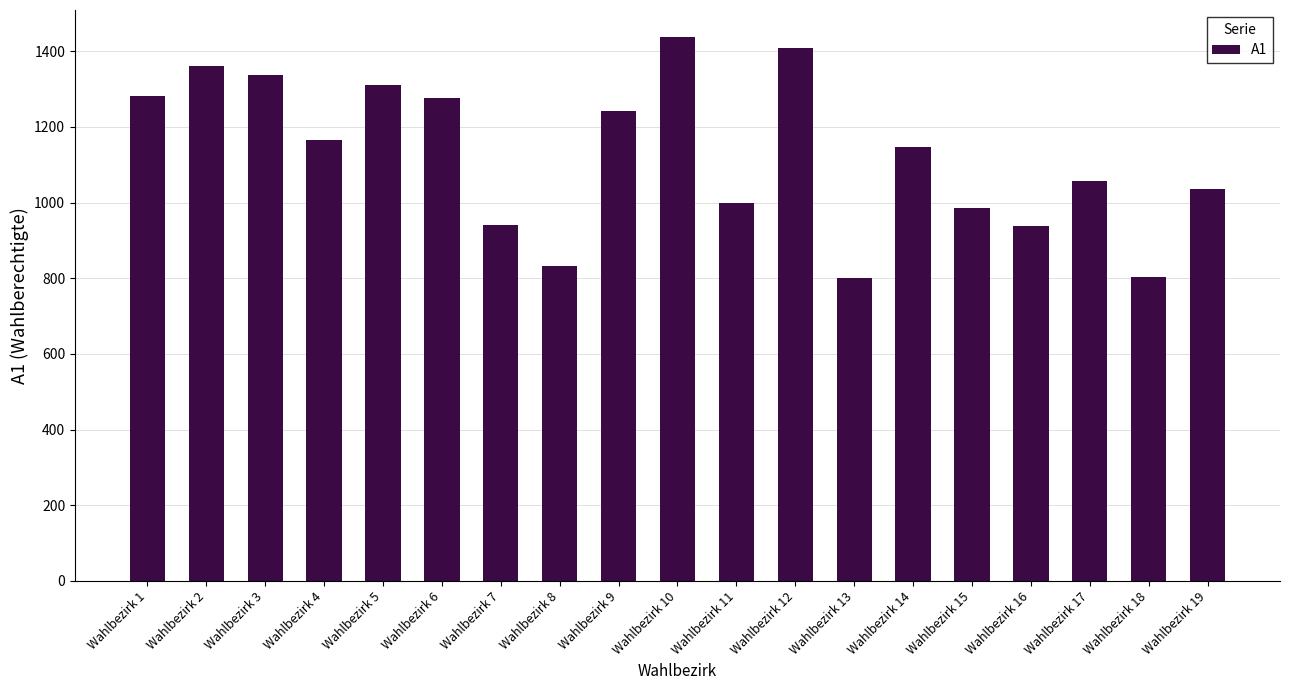

Where is the data nearest to the value 1118?

Wahlbezirk 14